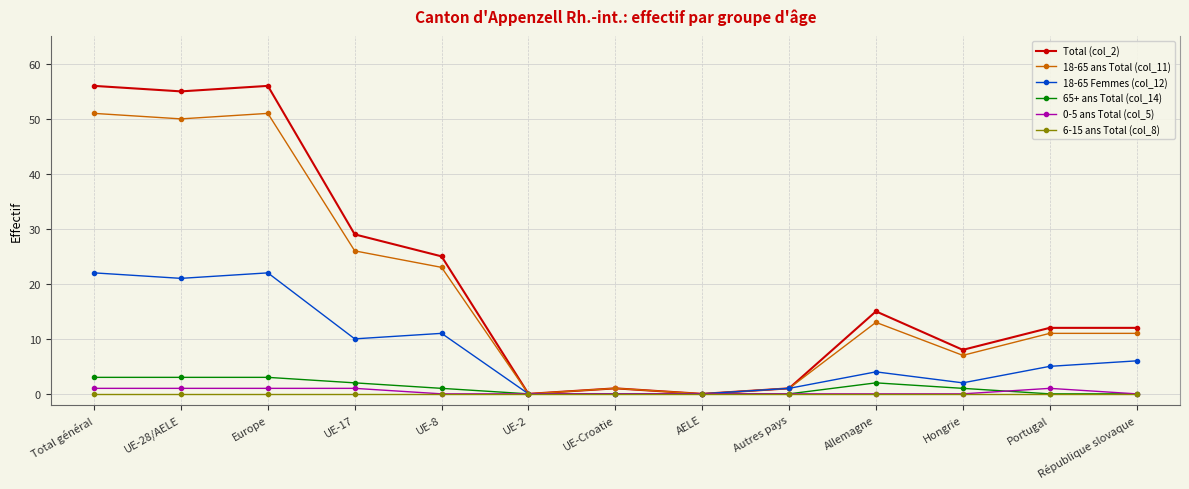

True or false: 18-65 Femmes (col_12) has more than 1 interior local peaks.

True